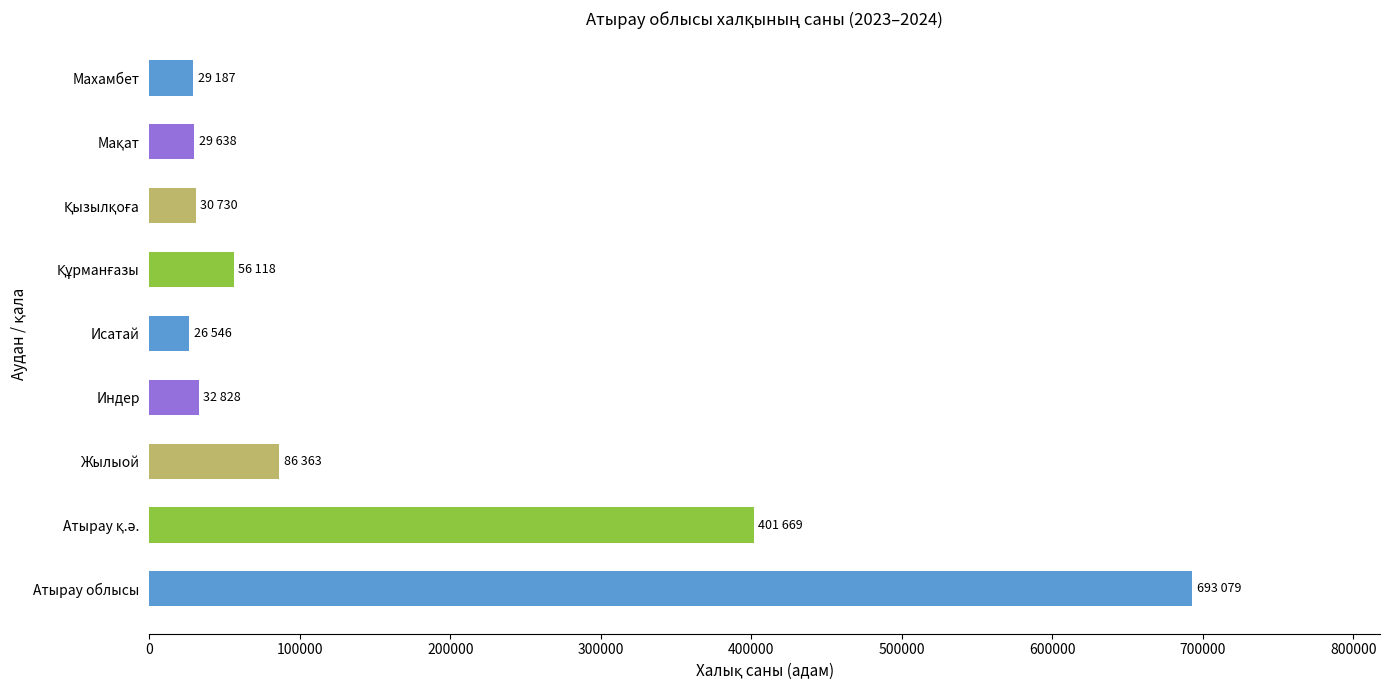

Which label corresponds to the largest value in the chart?

Атырау облысы